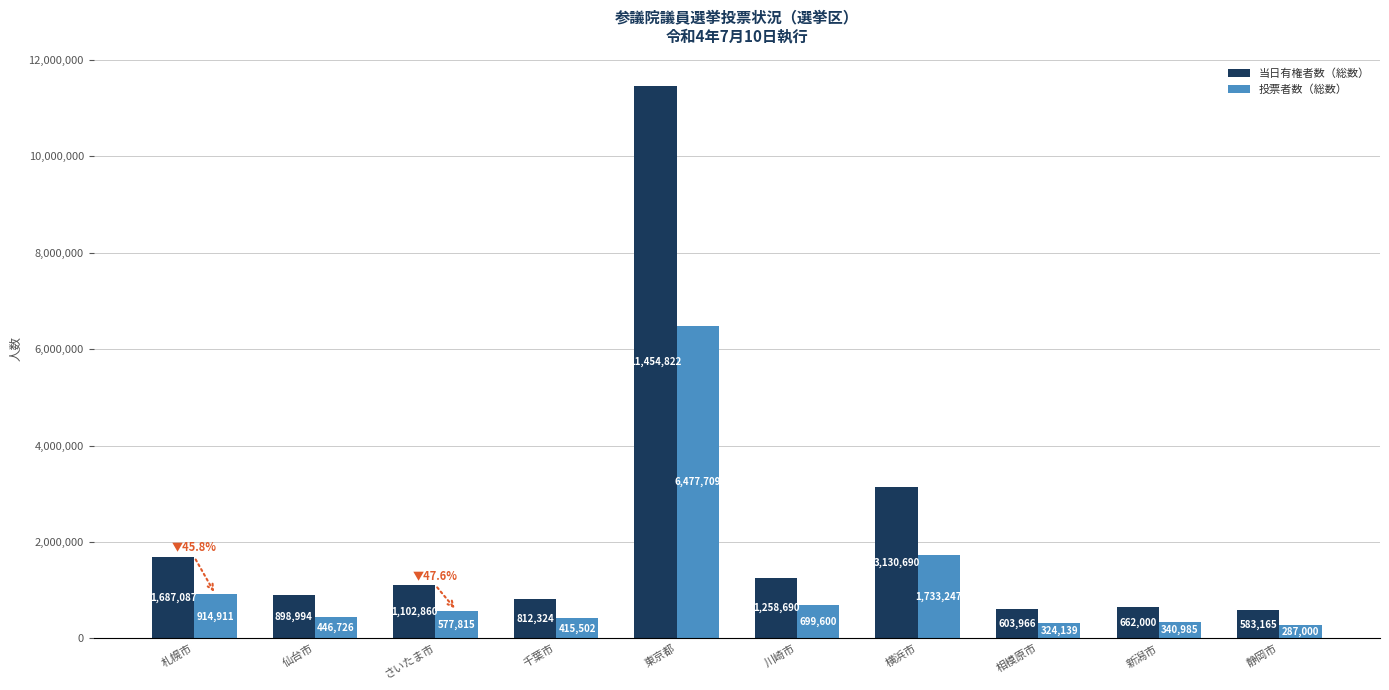

What is the sum of all 当日有権者数（総数） values?

22194598